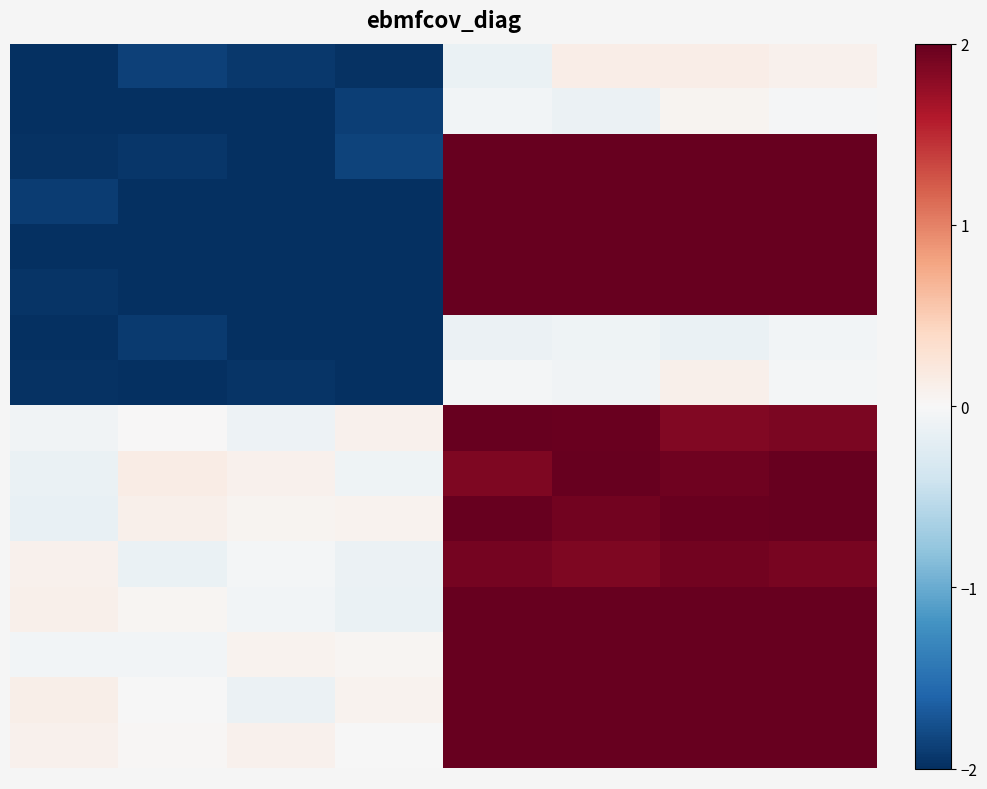

What is the greatest value displayed?

2.0